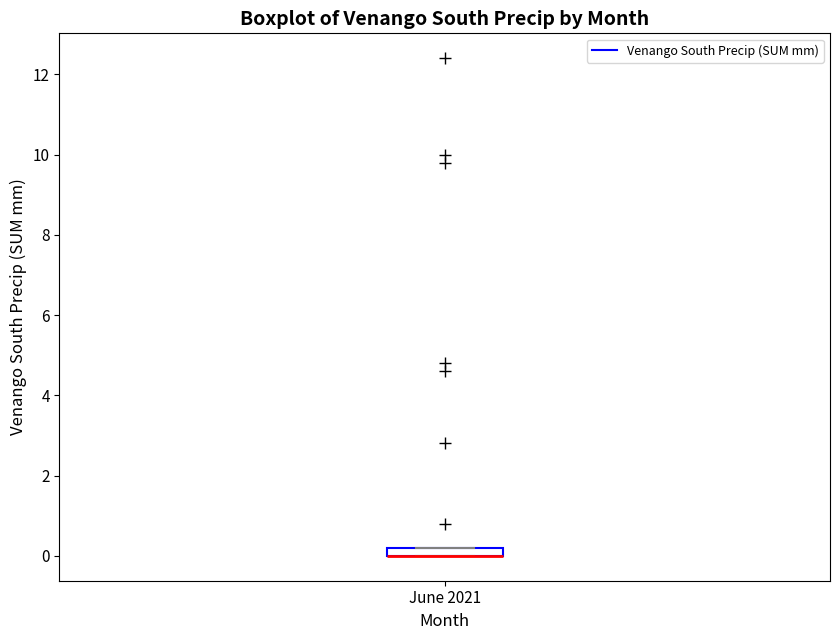

Where is the lower edge of the box for June 2021 on the y-axis? The values are not printed on the chart, so give them approximately, as read against the axis.

0.0